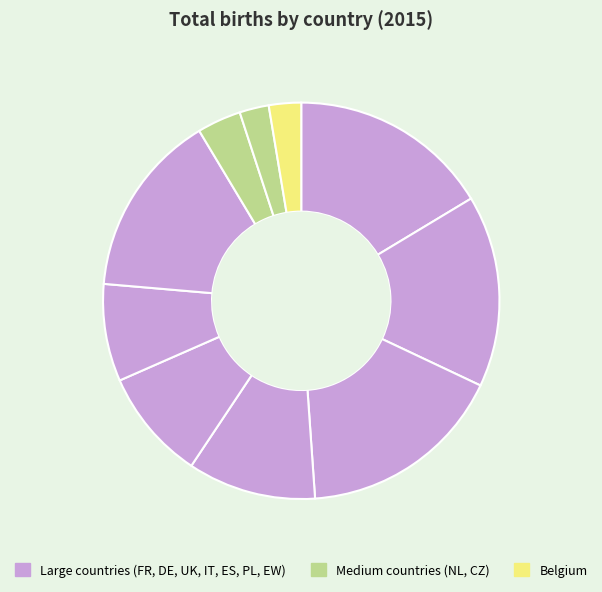

Is there a majority slice in this chart?

No